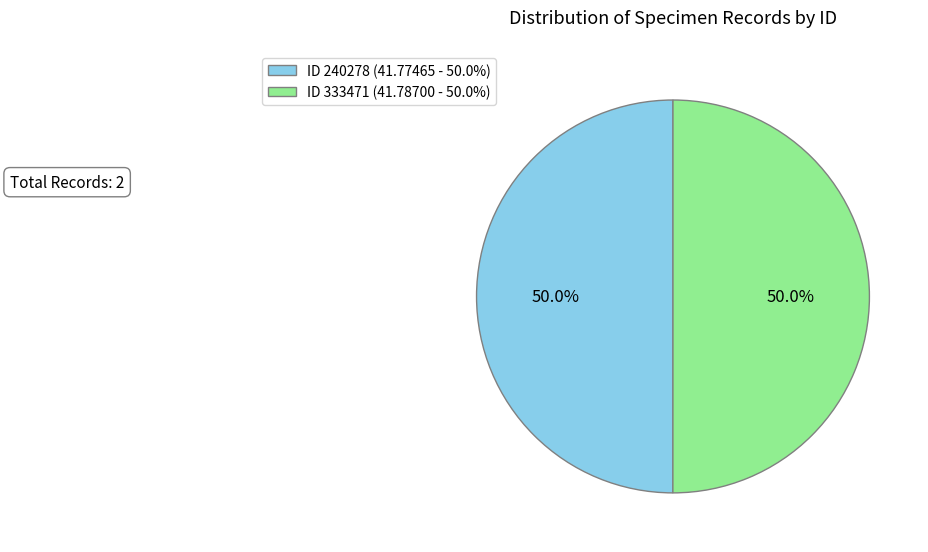

Approximately how many times larger is the value at ID 333471 (41.78700 - 50.0%) compared to ID 240278 (41.77465 - 50.0%)?

1.0